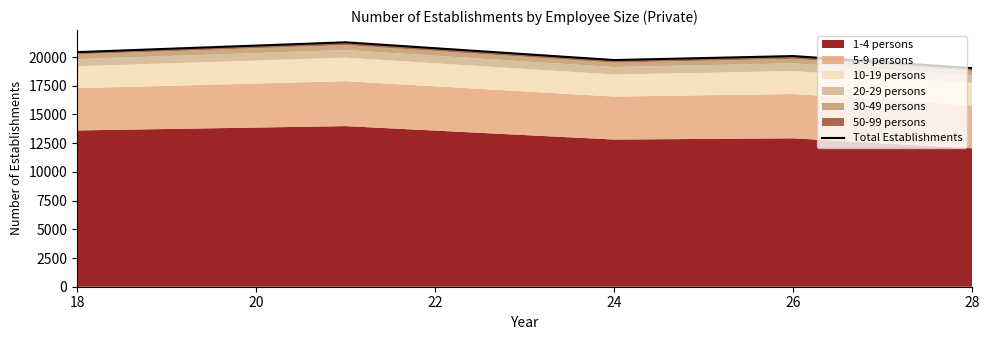

Reading right to left, what are all the values shown in this chart?

19032	20083	19736	21281	20426